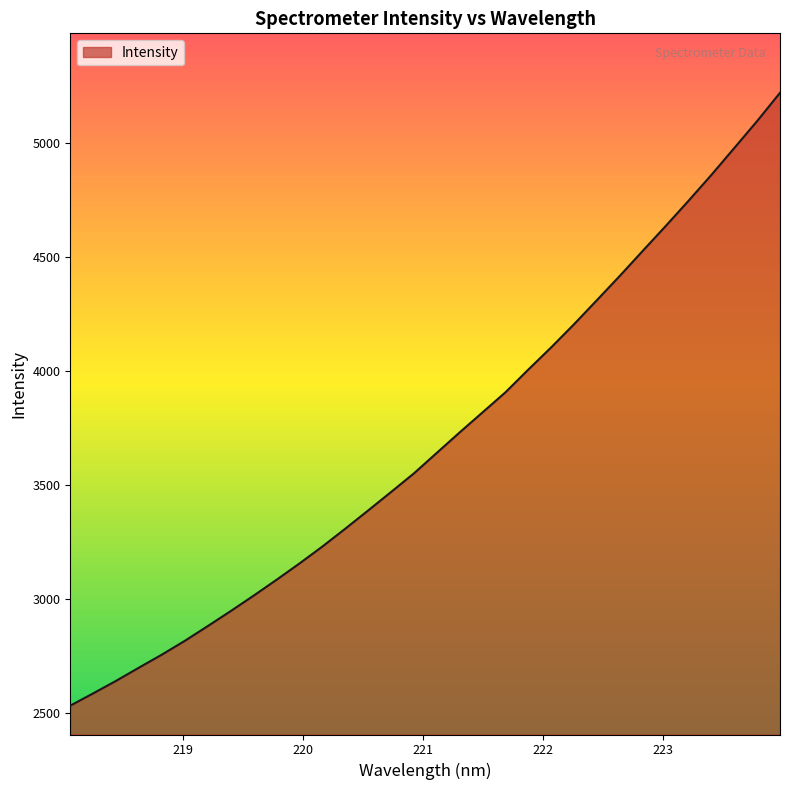

What is the smallest value displayed?

2531.6